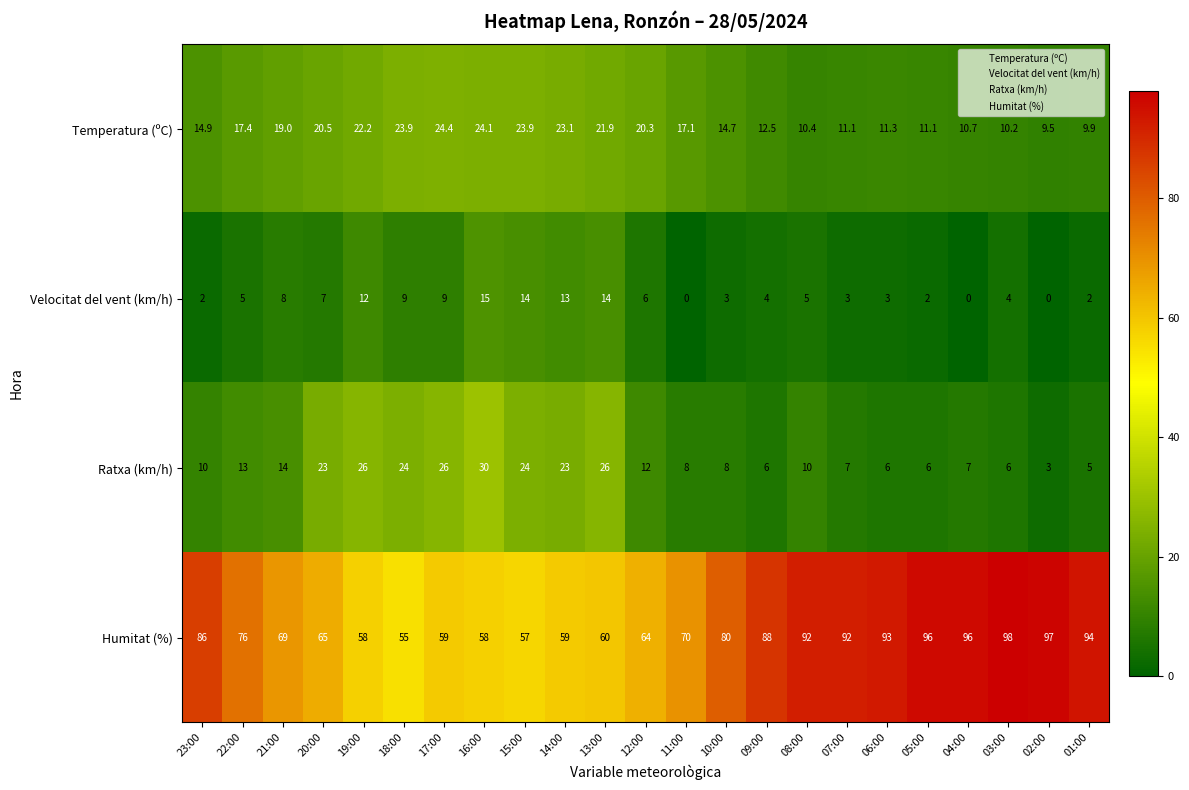

True or false: Humitat (%) has a value of 86.0 at 23:00.

True